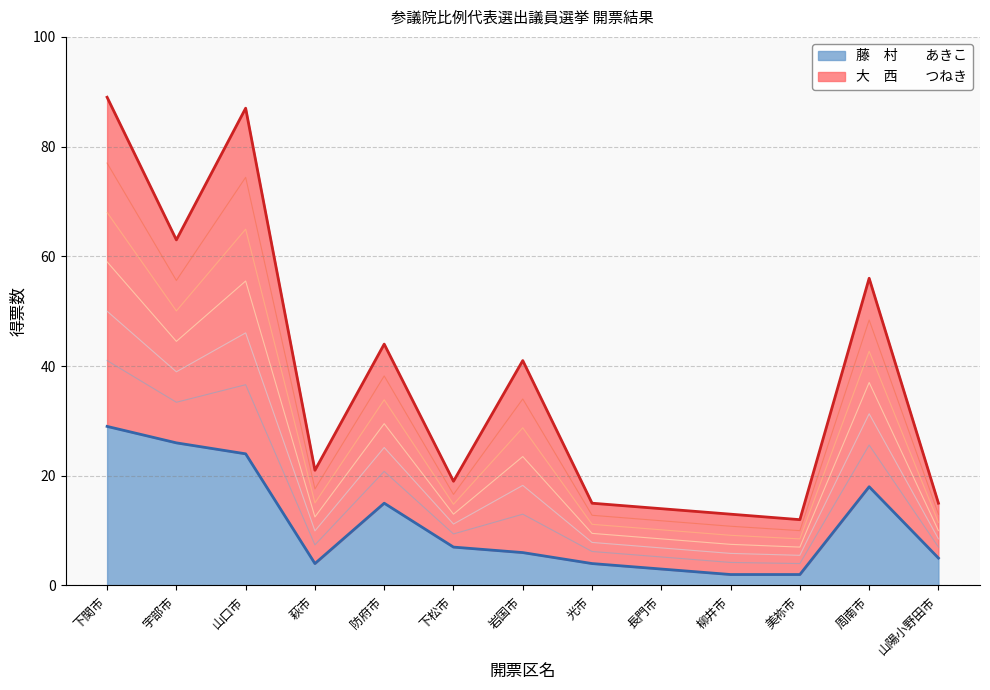

Is the value of 大　西　　つねき at 周南市 greater than the value of 藤　村　　あきこ at 下関市?

Yes